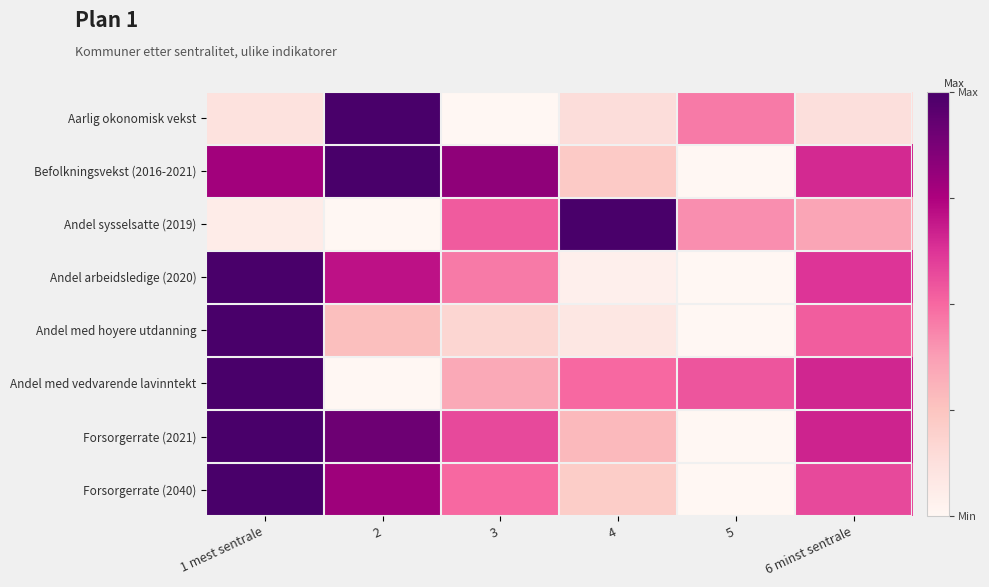

Which label corresponds to the smallest value in the chart?

3